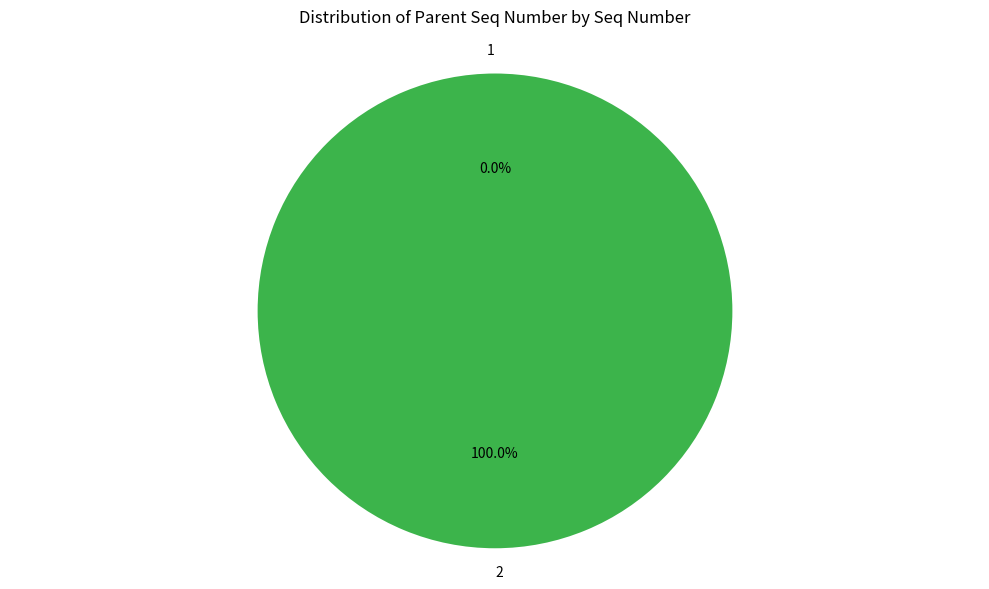

Does any single category account for the majority?

Yes